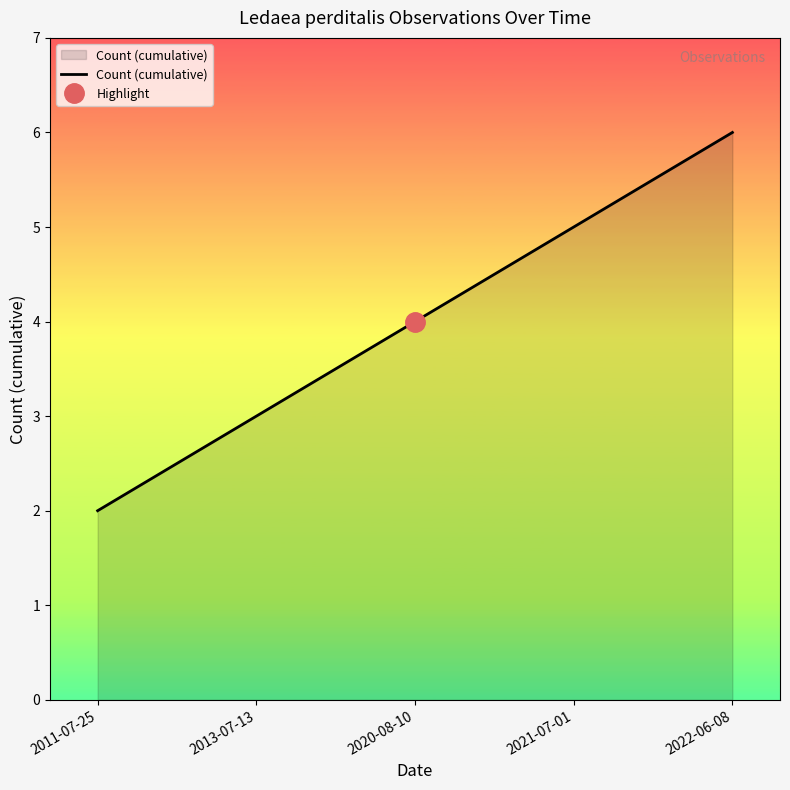

List the labels in order of value, smallest first.

2011-07-25, 2013-07-13, 2020-08-10, 2021-07-01, 2022-06-08